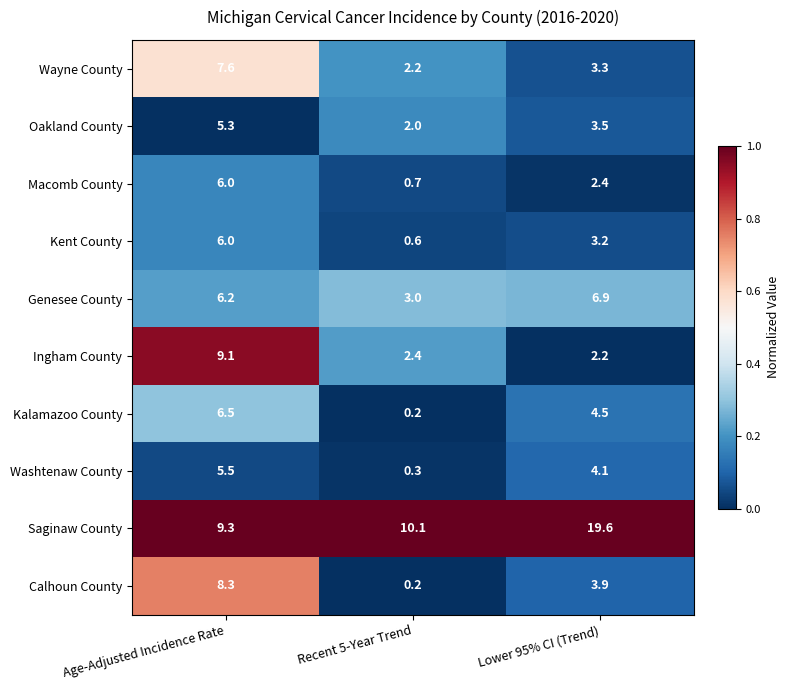

Reading left to right, list all the values displayed in this chart.

Wayne County: Age-Adjusted Incidence Rate=7.6	Recent 5-Year Trend=2.2	Lower 95% CI (Trend)=3.3
Oakland County: Age-Adjusted Incidence Rate=5.3	Recent 5-Year Trend=2.0	Lower 95% CI (Trend)=3.5
Macomb County: Age-Adjusted Incidence Rate=6.0	Recent 5-Year Trend=0.7	Lower 95% CI (Trend)=2.4
Kent County: Age-Adjusted Incidence Rate=6.0	Recent 5-Year Trend=0.6	Lower 95% CI (Trend)=3.2
Genesee County: Age-Adjusted Incidence Rate=6.2	Recent 5-Year Trend=3.0	Lower 95% CI (Trend)=6.9
Ingham County: Age-Adjusted Incidence Rate=9.1	Recent 5-Year Trend=2.4	Lower 95% CI (Trend)=2.2
Kalamazoo County: Age-Adjusted Incidence Rate=6.5	Recent 5-Year Trend=0.2	Lower 95% CI (Trend)=4.5
Washtenaw County: Age-Adjusted Incidence Rate=5.5	Recent 5-Year Trend=0.3	Lower 95% CI (Trend)=4.1
Saginaw County: Age-Adjusted Incidence Rate=9.3	Recent 5-Year Trend=10.1	Lower 95% CI (Trend)=19.6
Calhoun County: Age-Adjusted Incidence Rate=8.3	Recent 5-Year Trend=0.2	Lower 95% CI (Trend)=3.9